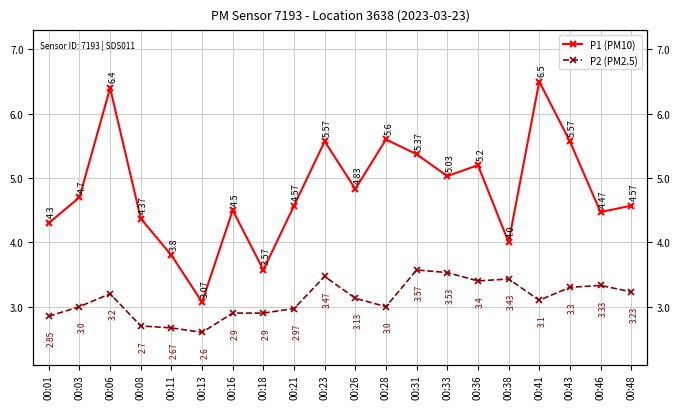

How many data points in P2 (PM2.5) are above 3?

11